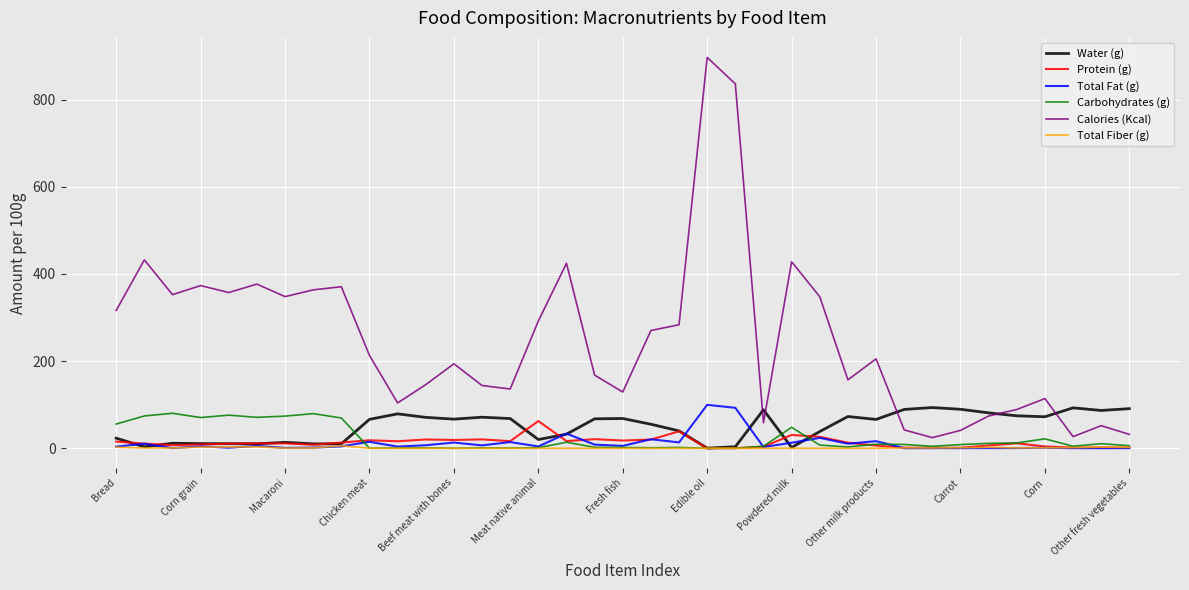

Which series has the largest range (max minus min)?

Calories (Kcal)